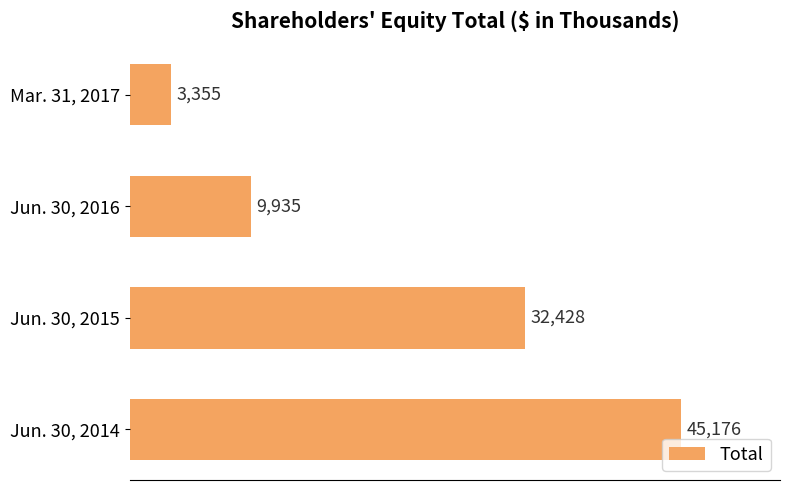

Does the chart contain stacked bars?

No